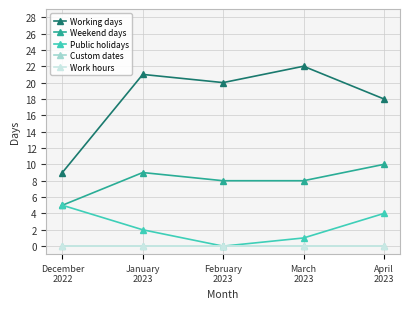

Where is Public holidays nearest to the value 2?

January
2023